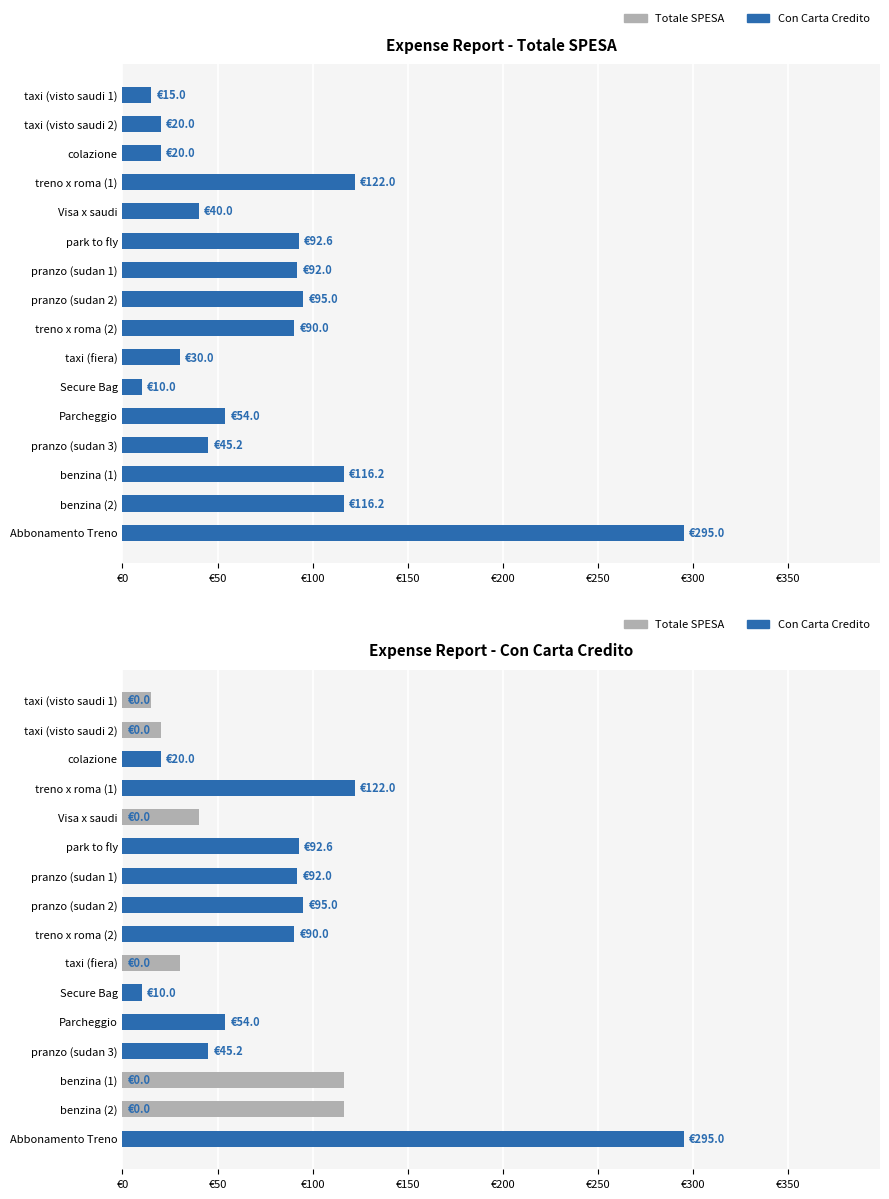

Reading left to right, what are all the values shown in this chart?

Totale SPESA: 15.0	20.0	20.0	122.0	40.0	92.6	92.0	95.0	90.0	30.0	10.0	54.0	45.2	116.2	116.2	295.0
Con Carta Credito: 0.0	0.0	20.0	122.0	0.0	92.6	92.0	95.0	90.0	0.0	10.0	54.0	45.2	0.0	0.0	295.0